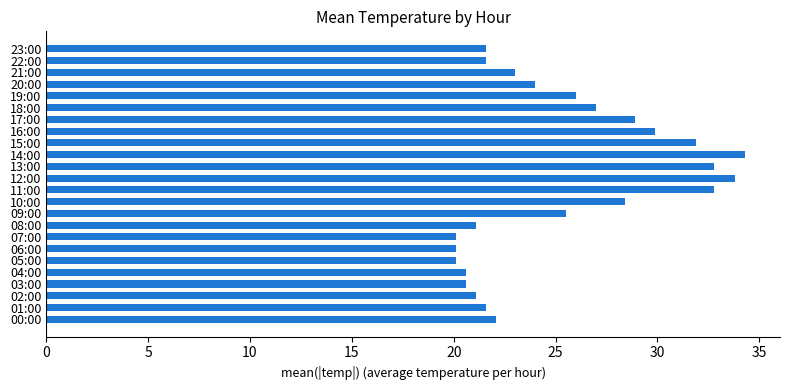

Is it true that the value at 00:00 is 22.1?

True